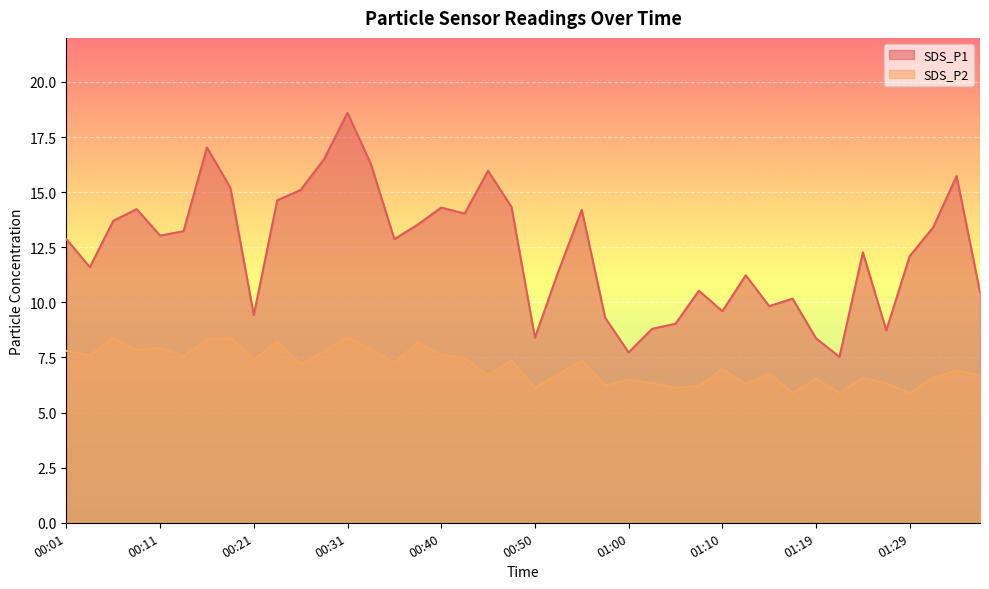

Which category has the lowest value in the SDS_P2 series?

01:29